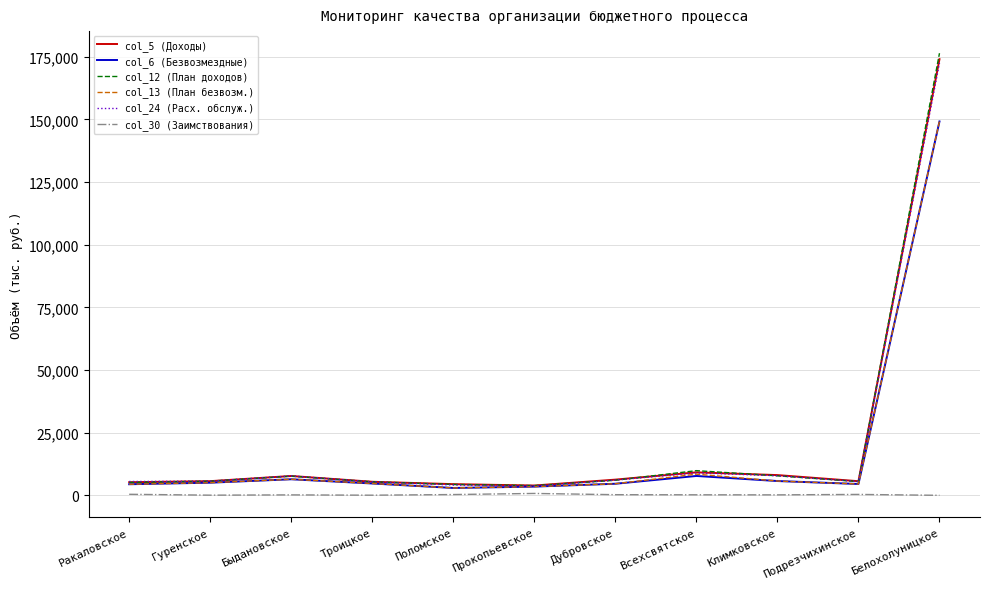

What is the total value across all series at Дубровское?

27847.1